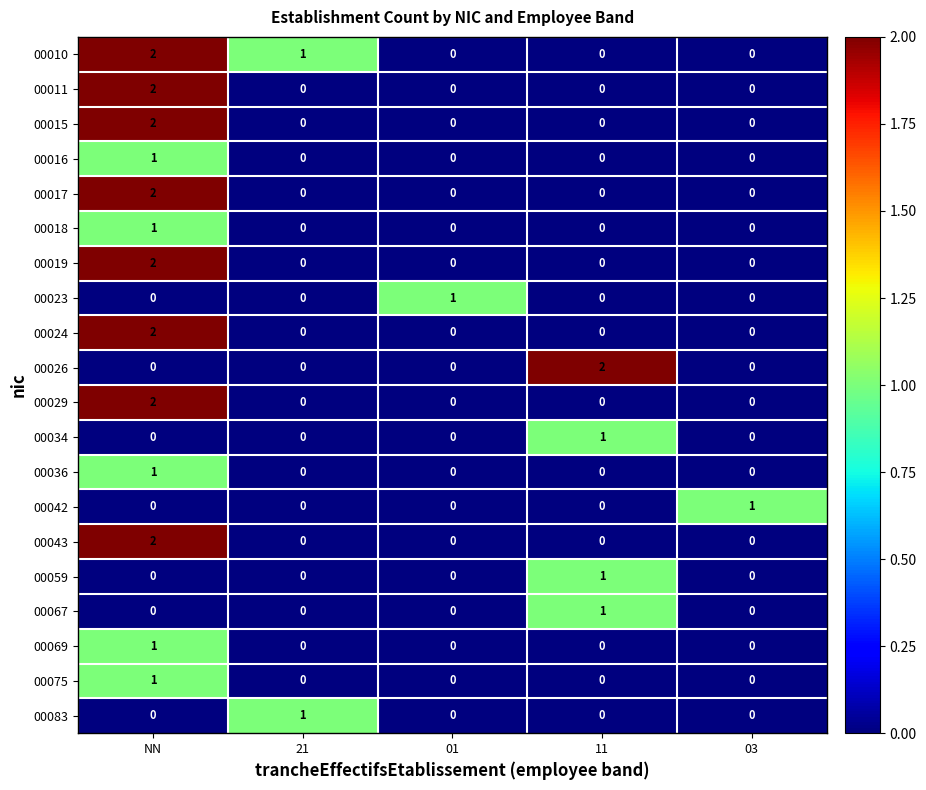

Which category has the highest value in the 00024 series?

NN